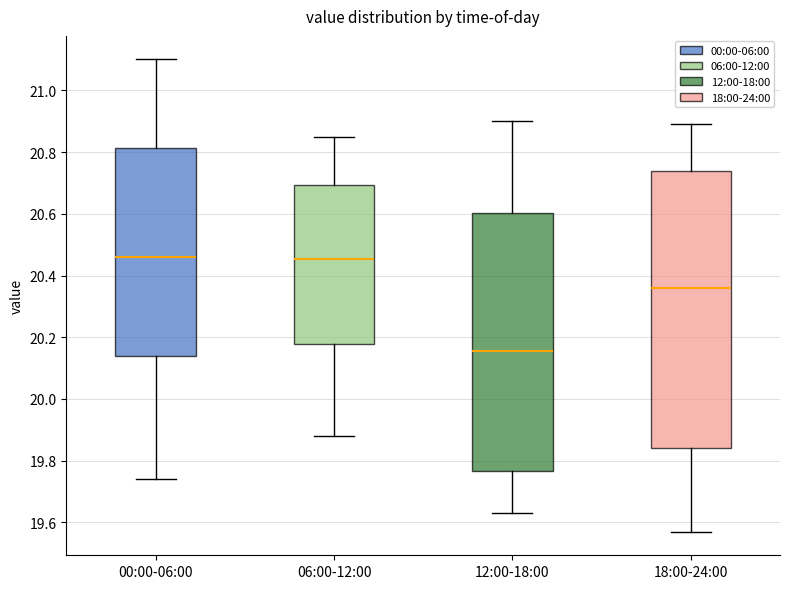

Reading left to right, read every box against the y-axis: the position of its median line, the range the box covers, and the ends of its whiskers. The values are not printed on the chart, so give them approximately, as read against the axis.

00:00-06:00: median 20.46, box 20.14 to 20.82, whiskers 19.74 to 21.10
06:00-12:00: median 20.46, box 20.18 to 20.70, whiskers 19.88 to 20.86
12:00-18:00: median 20.16, box 19.76 to 20.60, whiskers 19.64 to 20.90
18:00-24:00: median 20.36, box 19.84 to 20.74, whiskers 19.58 to 20.90